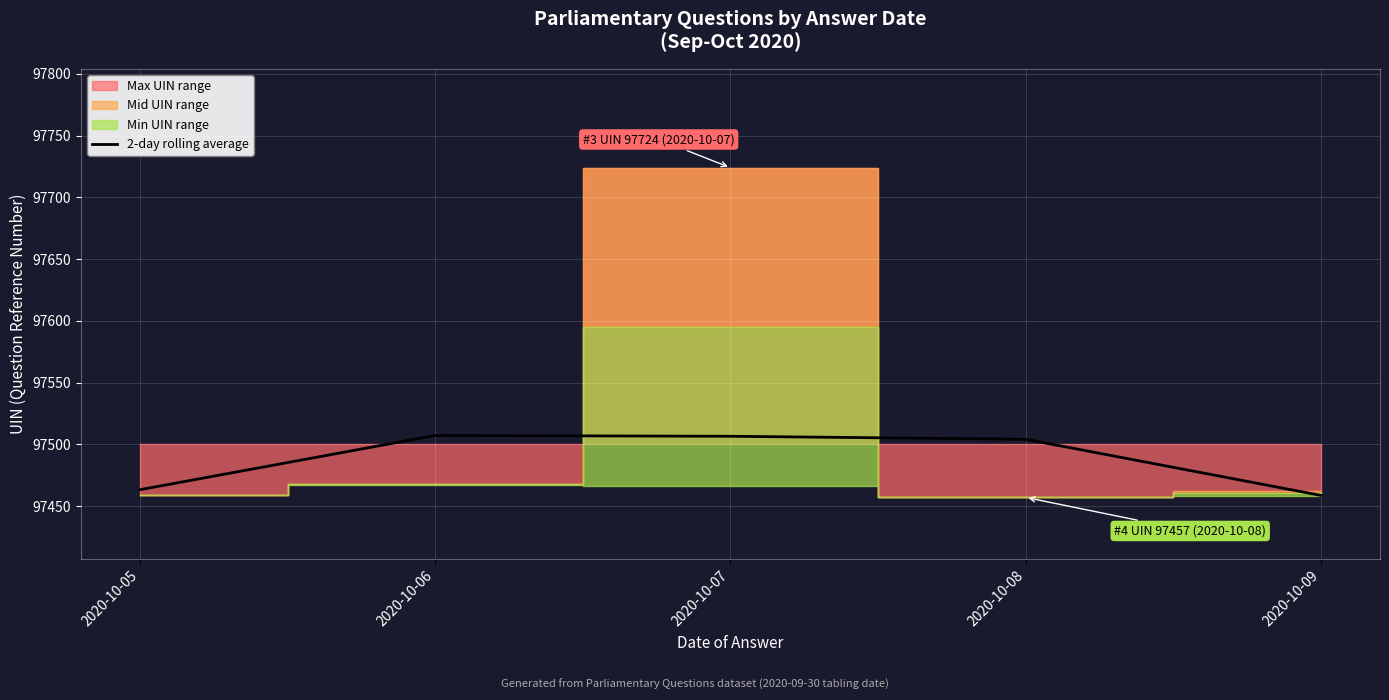

Count the number of values greater than 97504.

3